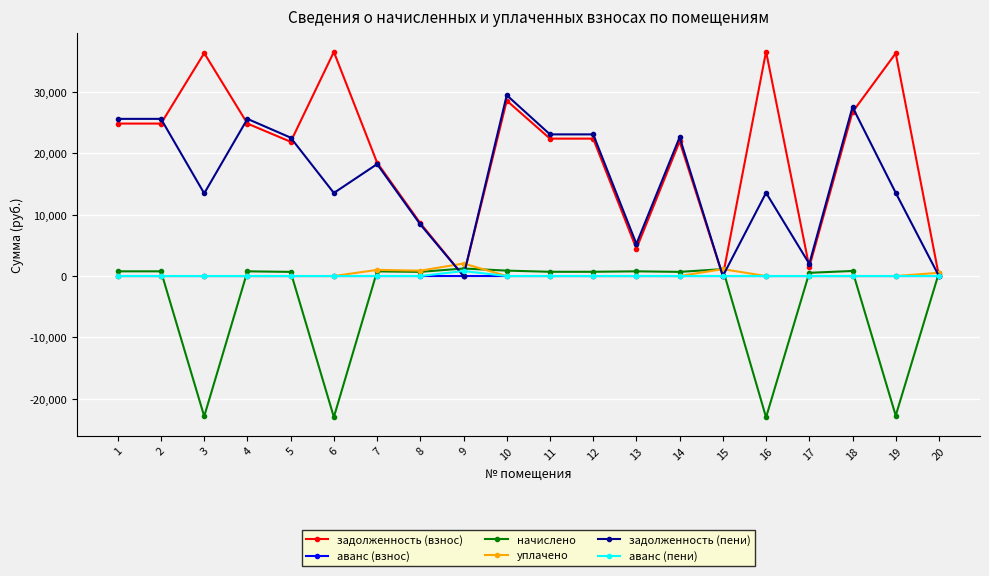

At which category is the sum across all series the highest?

10